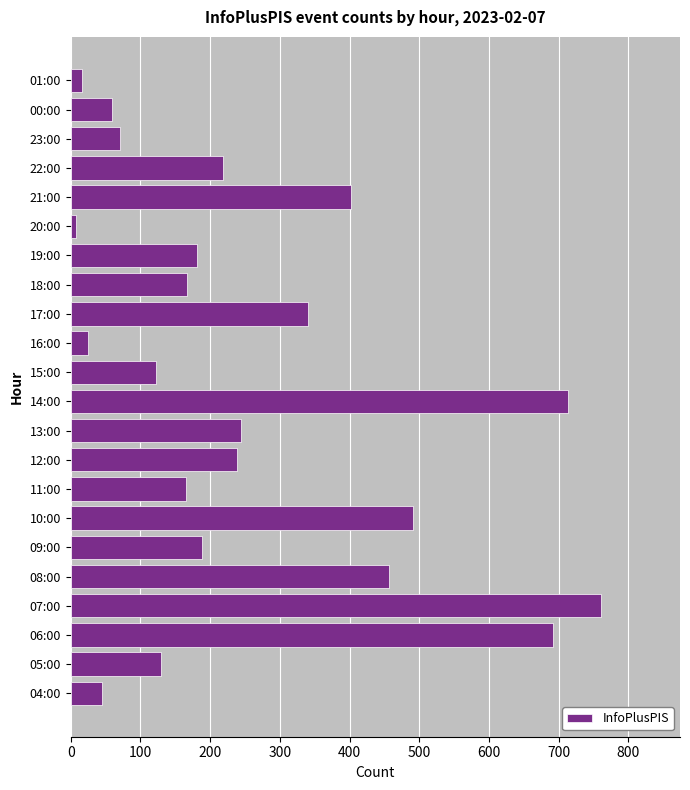

The value at 19:00 is 181. True or false?

True